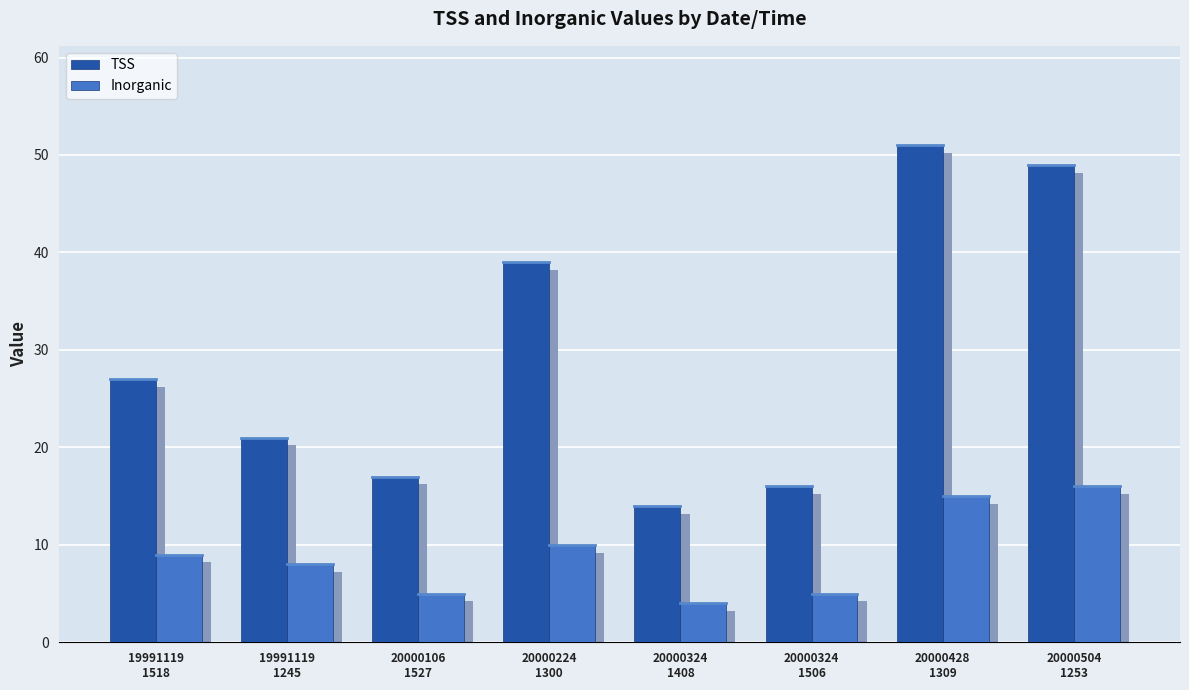

What are all the series names shown in the legend?

TSS, Inorganic